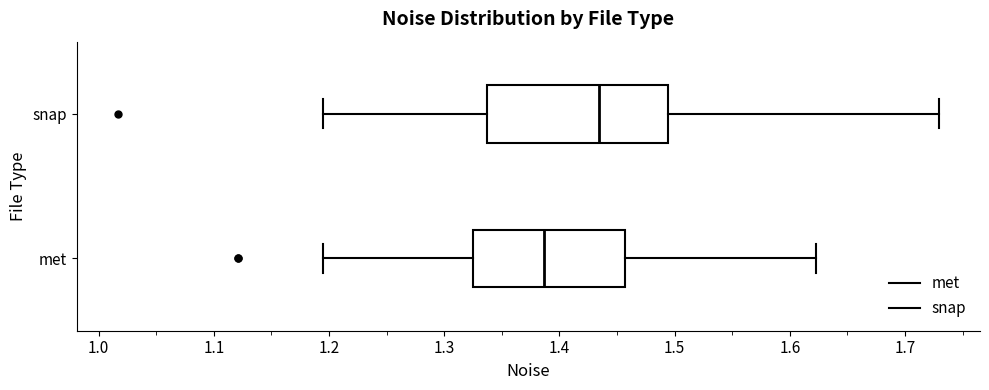

Which box has the furthest to the left median line?

met